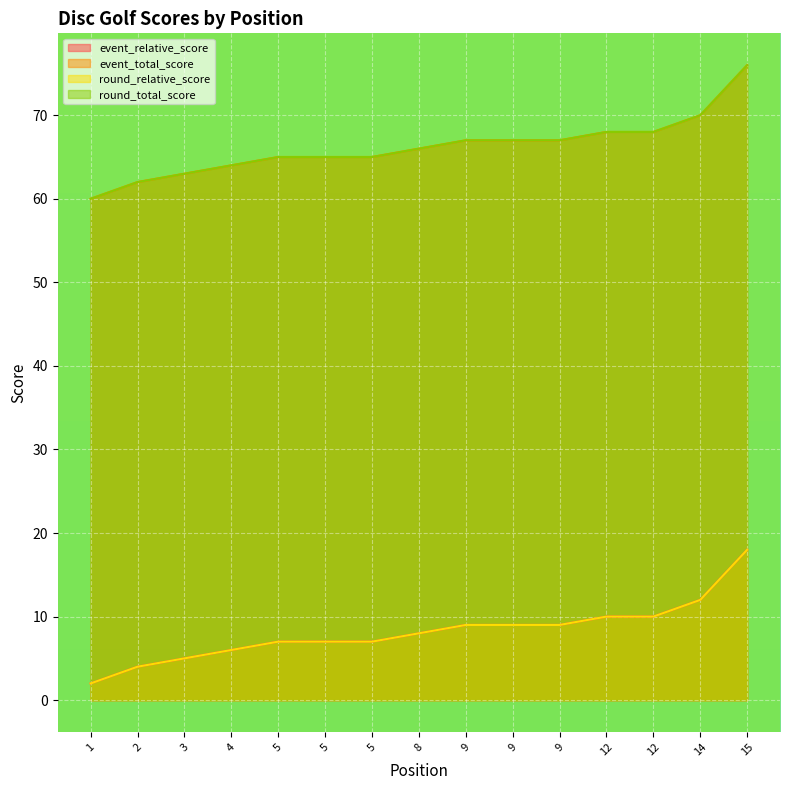

How many data points in event_relative_score are above 8?

7